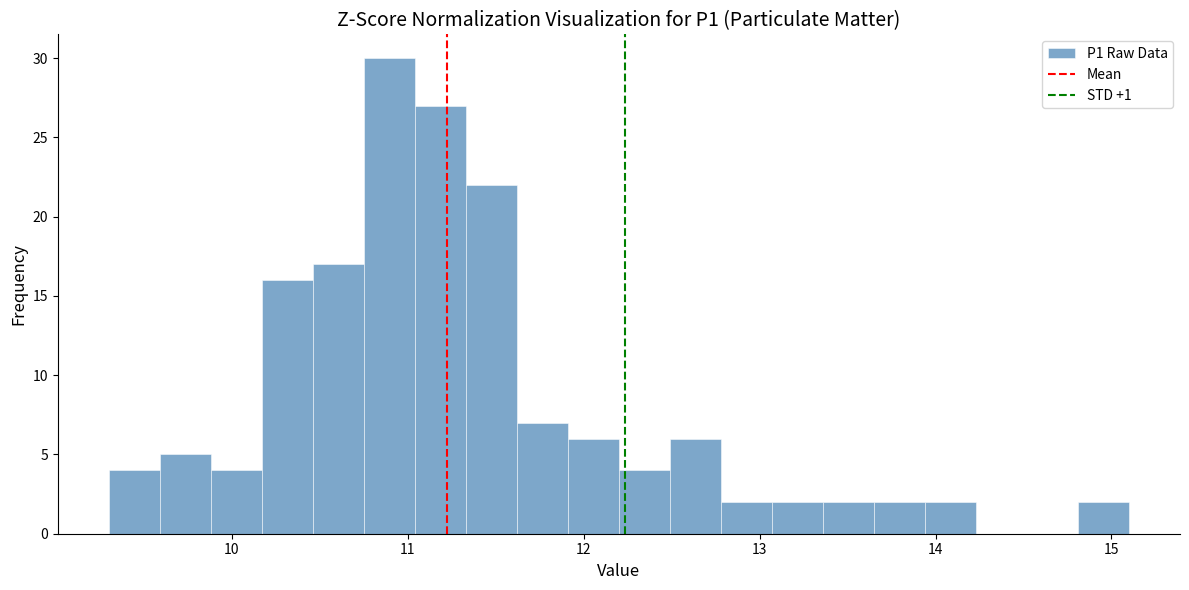

Read against the x-axis, roughly where is the centre of the tallest bar?

10.9